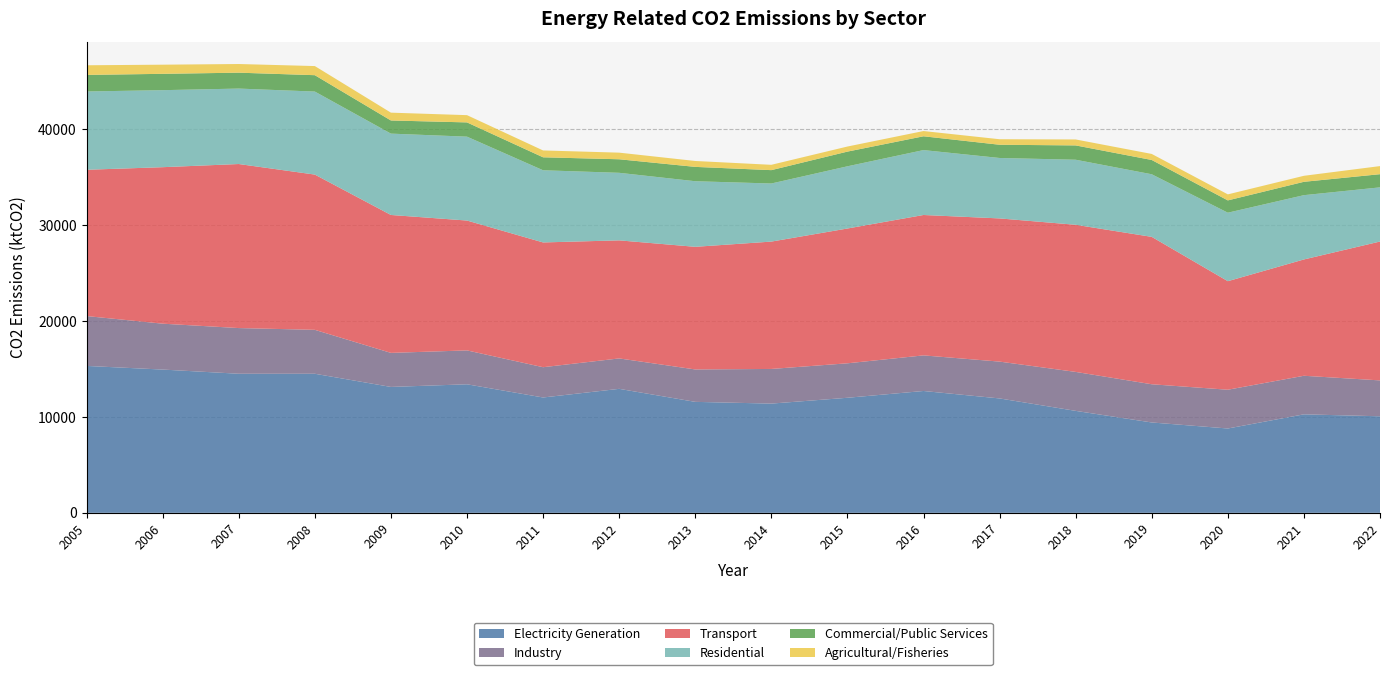

Reading left to right, what are all the values shown in this chart?

Electricity Generation: 15324.9	14944.7	14508.4	14507.4	13132.9	13408.8	12032.5	12933.5	11575.4	11394.2	12002.2	12710.5	11933.2	10635.6	9425.9	8797.5	10274.9	10070.6
Industry: 5202.3	4787.4	4765.6	4582.5	3551.9	3535.3	3158.3	3174.0	3381.0	3614.8	3595.5	3713.5	3841.6	4064.6	3985.6	4043.7	4023.1	3744.0
Transport: 15261.3	16325.1	17113.4	16196.0	14388.1	13547.3	13016.4	12316.5	12793.8	13286.2	14062.4	14646.4	14938.0	15348.3	15376.9	11323.7	12134.6	14486.9
Residential: 8166.4	8034.7	7870.3	8660.2	8485.9	8750.4	7528.3	7046.1	6842.5	6059.8	6489.1	6770.3	6304.7	6785.8	6529.1	7143.7	6705.8	5651.4
Commercial/Public Services: 1728.8	1703.8	1658.8	1708.7	1371.1	1487.0	1353.0	1412.9	1496.0	1393.9	1533.0	1439.8	1379.5	1494.2	1491.3	1284.1	1393.7	1374.1
Agricultural/Fisheries: 1005.2	954.3	903.9	951.3	815.8	756.3	714.9	690.8	616.0	556.3	529.8	547.8	576.4	622.1	629.5	628.6	627.0	844.3